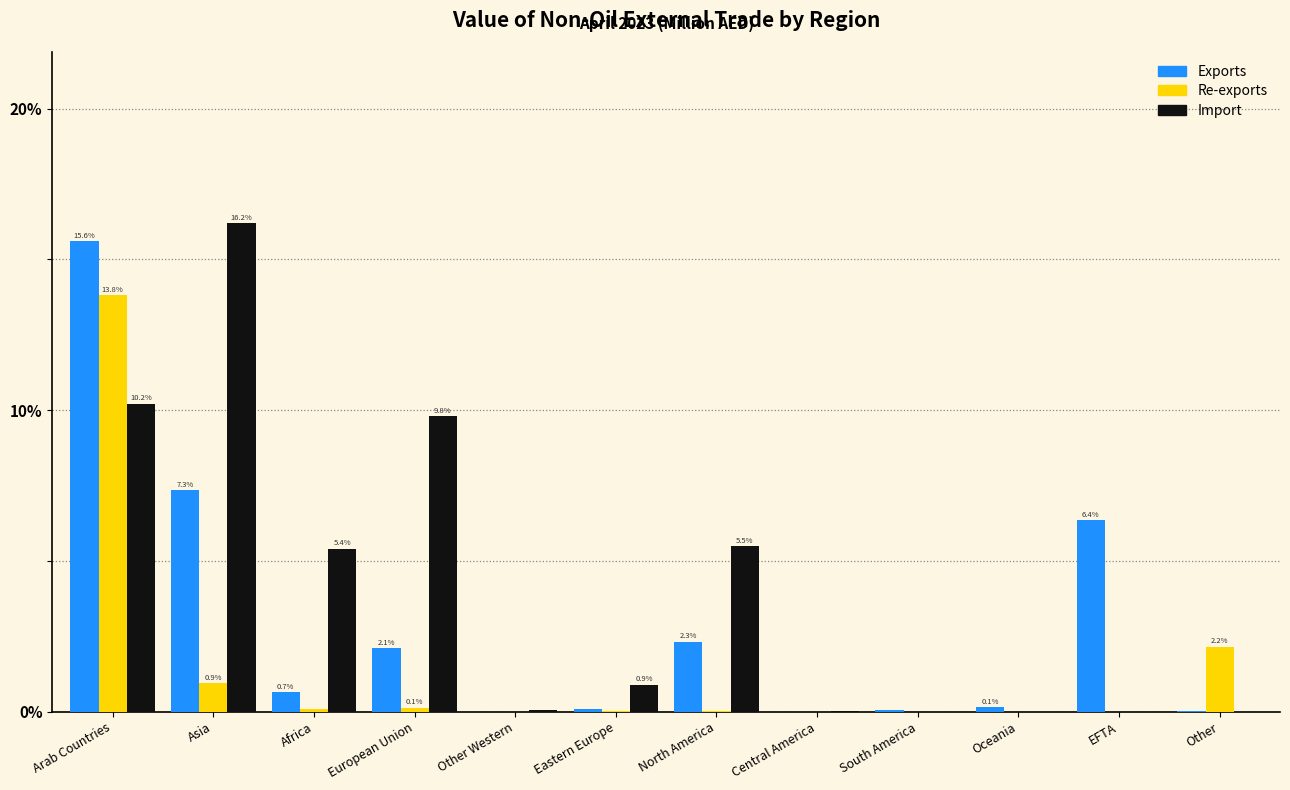

Which series has the largest total across all categories?

Import